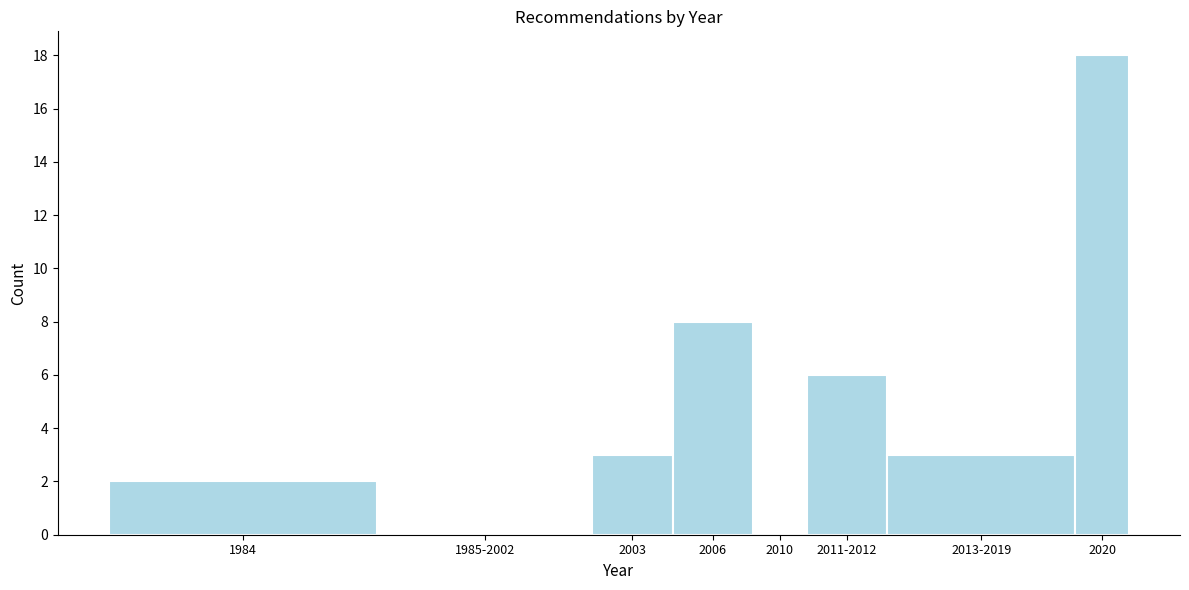

Reading right to left, what are all the values shown in this chart?

2020=18	2013-2019=3	2011-2012=6	2010=0	2006=8	2003=3	1985-2002=0	1984=2